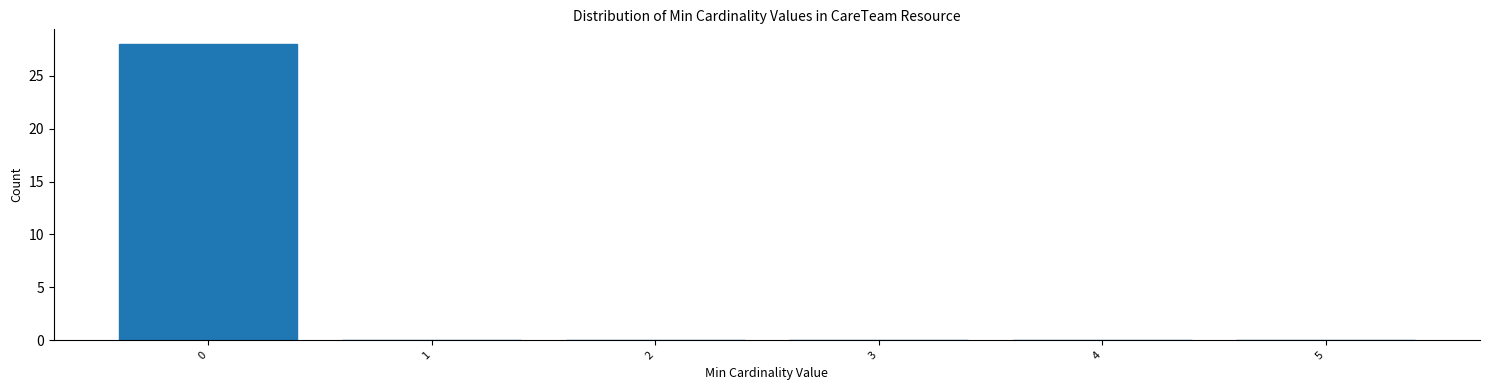

Reading left to right, list every bar in this chart as the range it spans on the x-axis followed by its height. The values are not printed on the chart, so give them approximately, as read against the axis.

-0.5 to 0.5: 28
0.5 to 1.5: 0
1.5 to 2.5: 0
2.5 to 3.5: 0
3.5 to 4.5: 0
4.5 to 5.5: 0